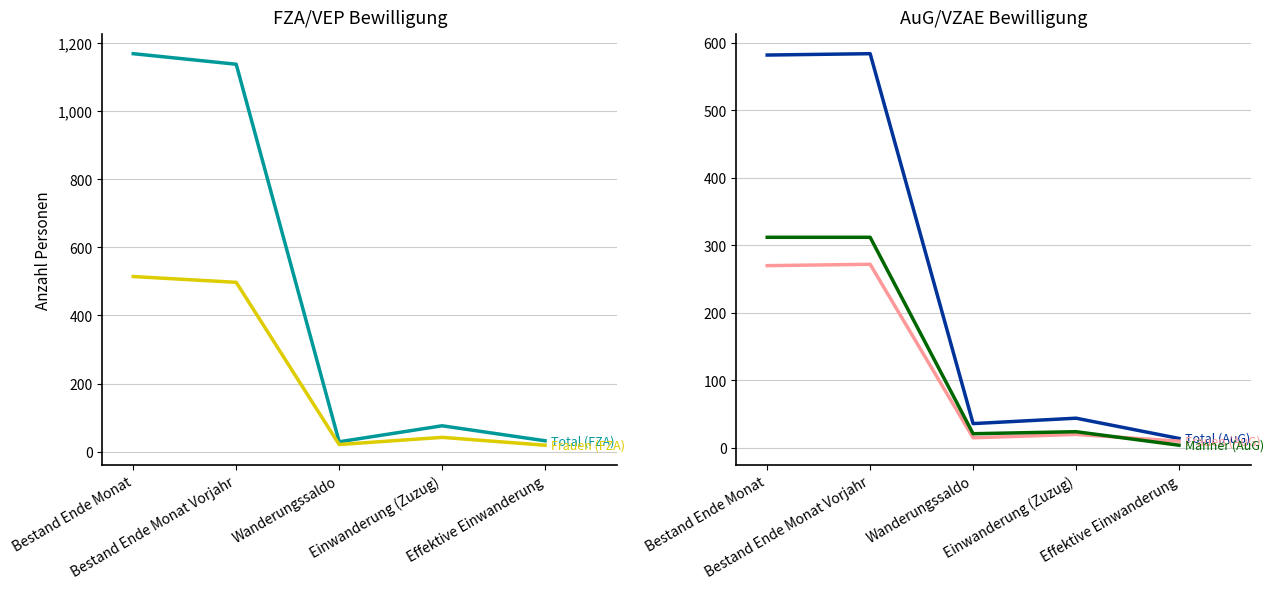

What is the sum of the Frauen (AuG) values at Einwanderung (Zuzug) and Bestand Ende Monat?

290